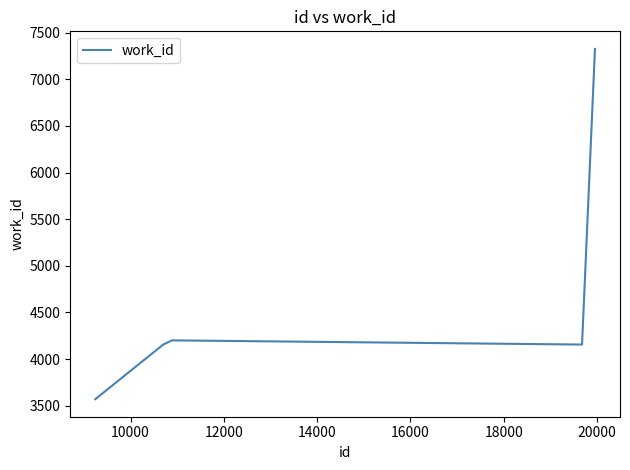

What is the minimum value shown in the chart?

3569